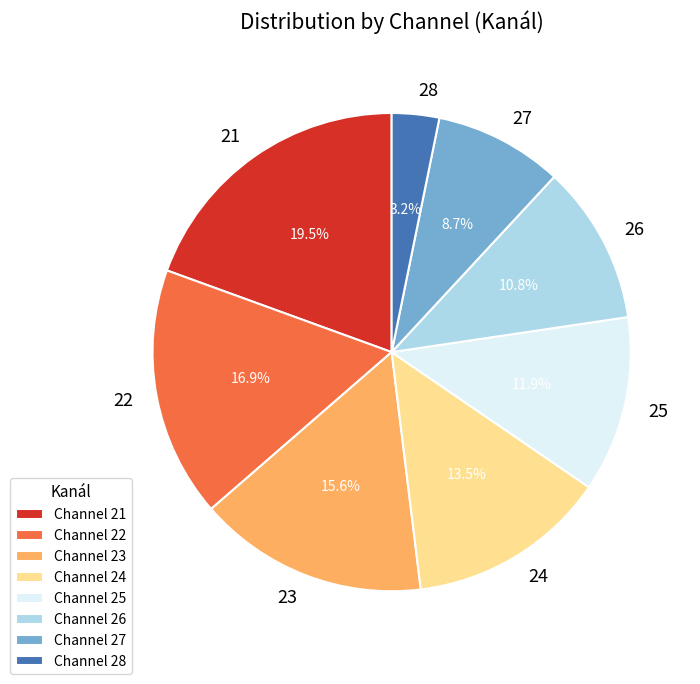

Count the number of slices in the pie.

8